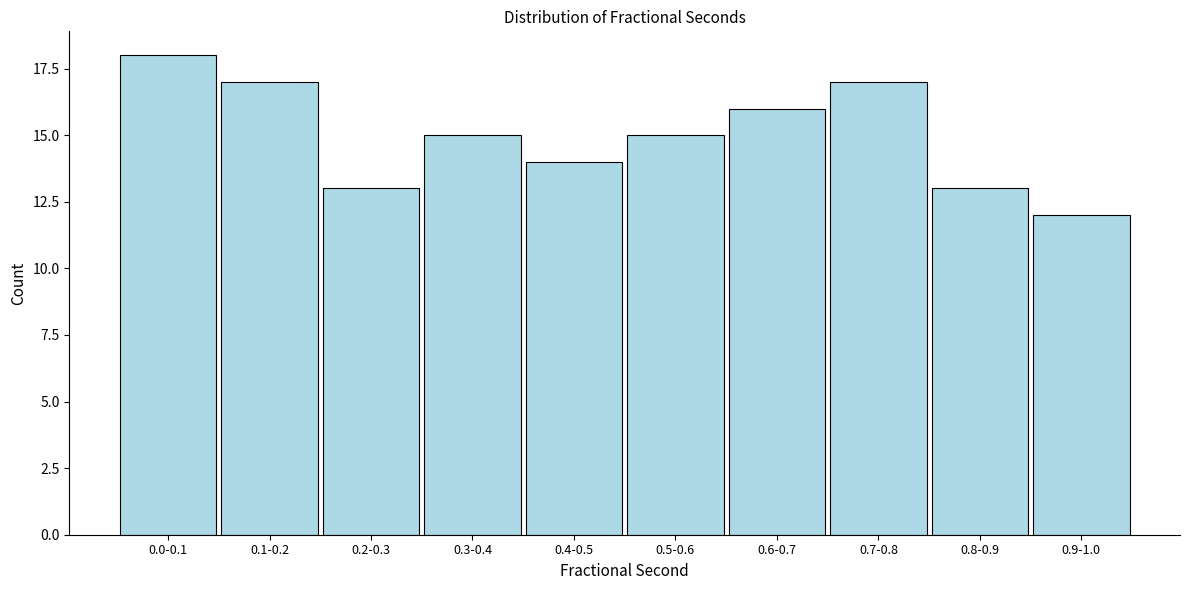

Reading left to right, extract all data points from this chart.

0.0-0.1=18	0.1-0.2=17	0.2-0.3=13	0.3-0.4=15	0.4-0.5=14	0.5-0.6=15	0.6-0.7=16	0.7-0.8=17	0.8-0.9=13	0.9-1.0=12